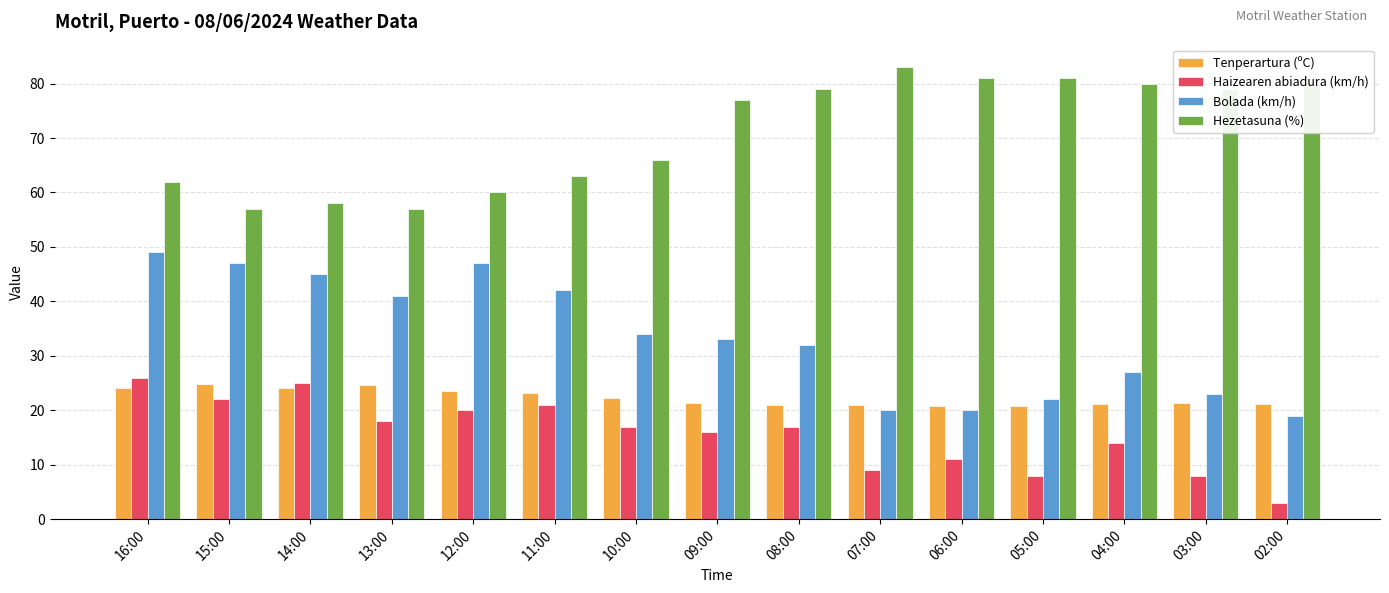

What is the value of the Bolada (km/h) bar at the 13th from the left?

27.0